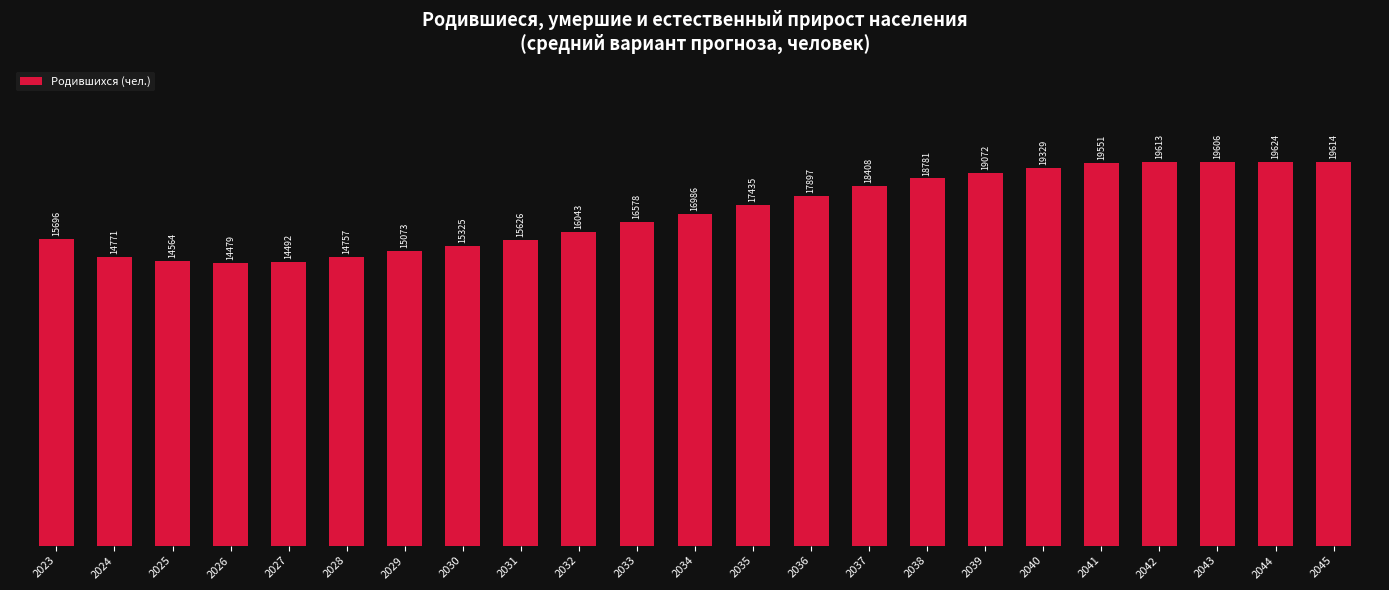

Approximately how many times larger is the value at 2036 compared to 2035?

1.0